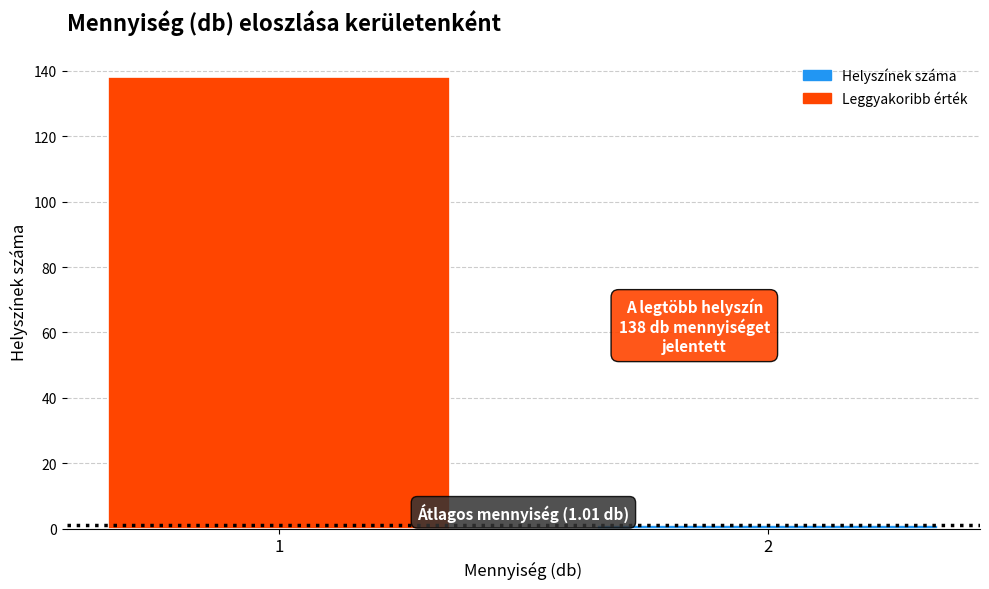

Reading right to left, what are all the values shown in this chart?

1	138